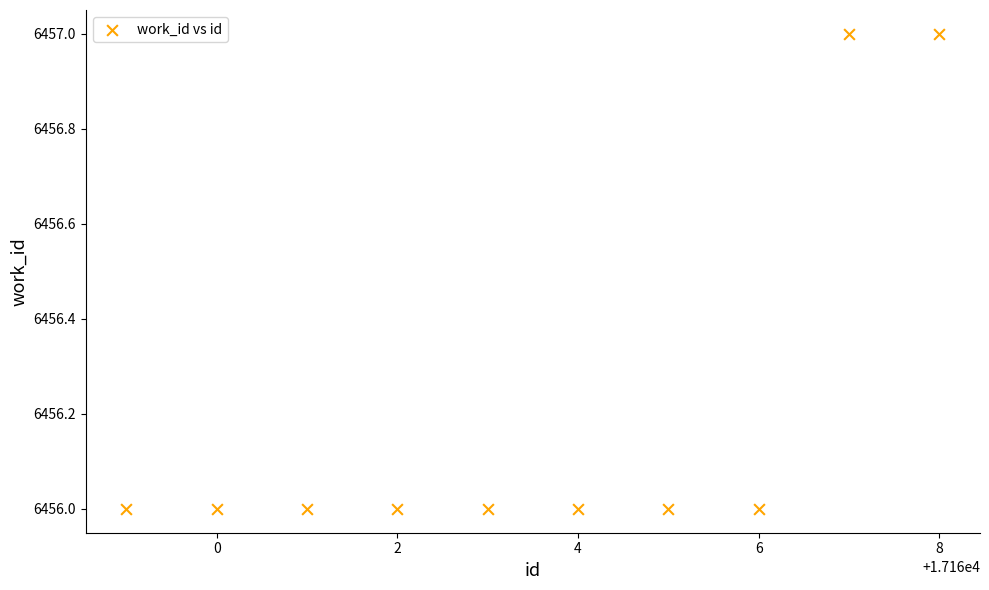

What is the average X value?

17164